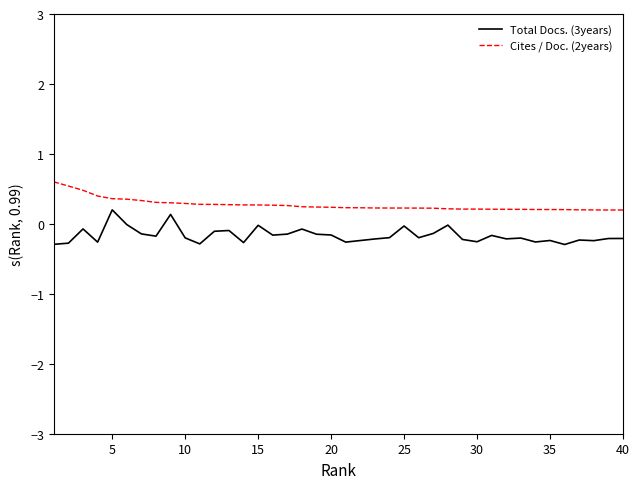

Rank the series by their maximum value, from lowest to highest.

Total Docs. (3years), Cites / Doc. (2years)